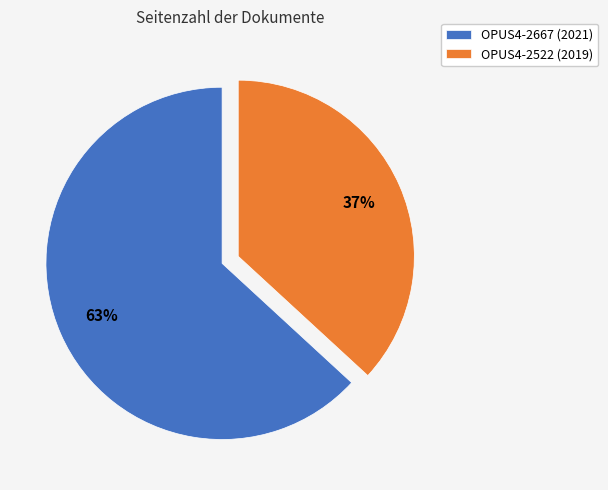

Rank the categories by value from highest to lowest.

OPUS4-2667 (2021), OPUS4-2522 (2019)